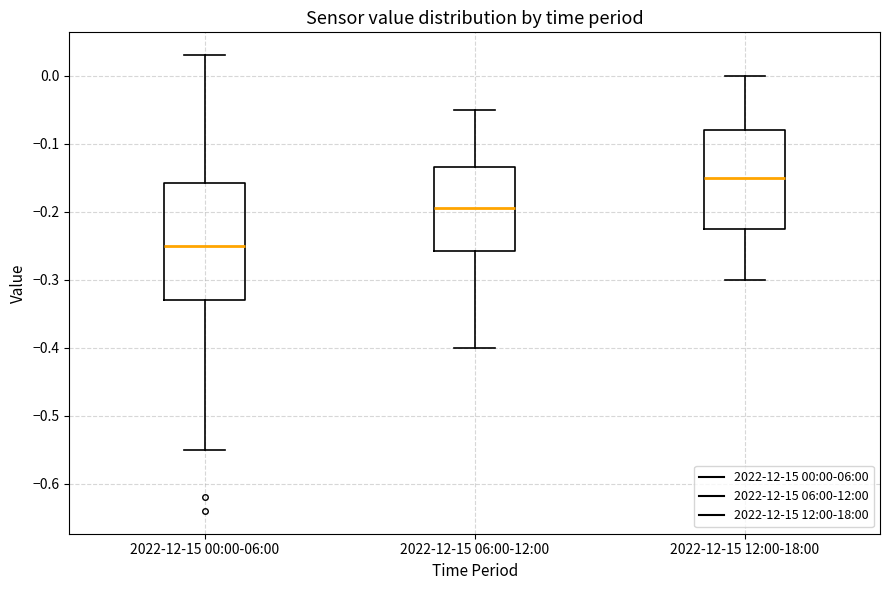

Where is the lower edge of the box for 2022-12-15 00:00-06:00 on the y-axis? The values are not printed on the chart, so give them approximately, as read against the axis.

-0.33